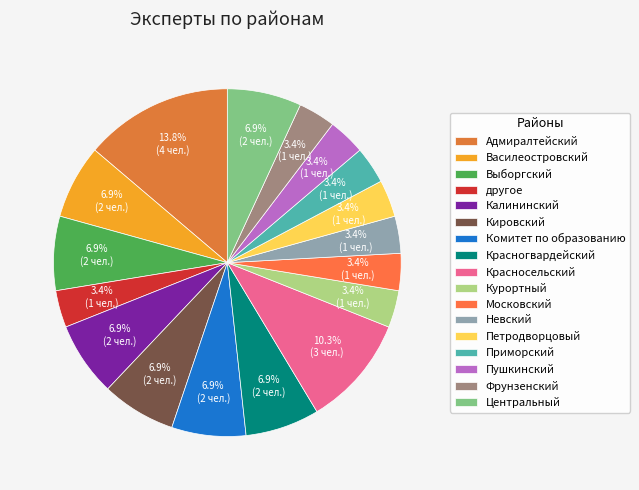

To the nearest percent, what is the difference between the largest and smallest slice percentages?

10%